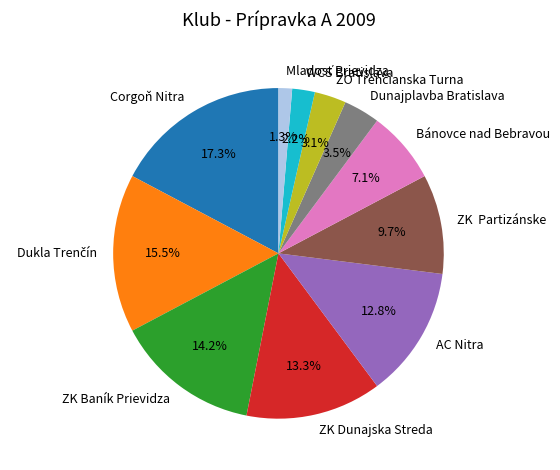

Which slice is the largest?

Corgoň Nitra